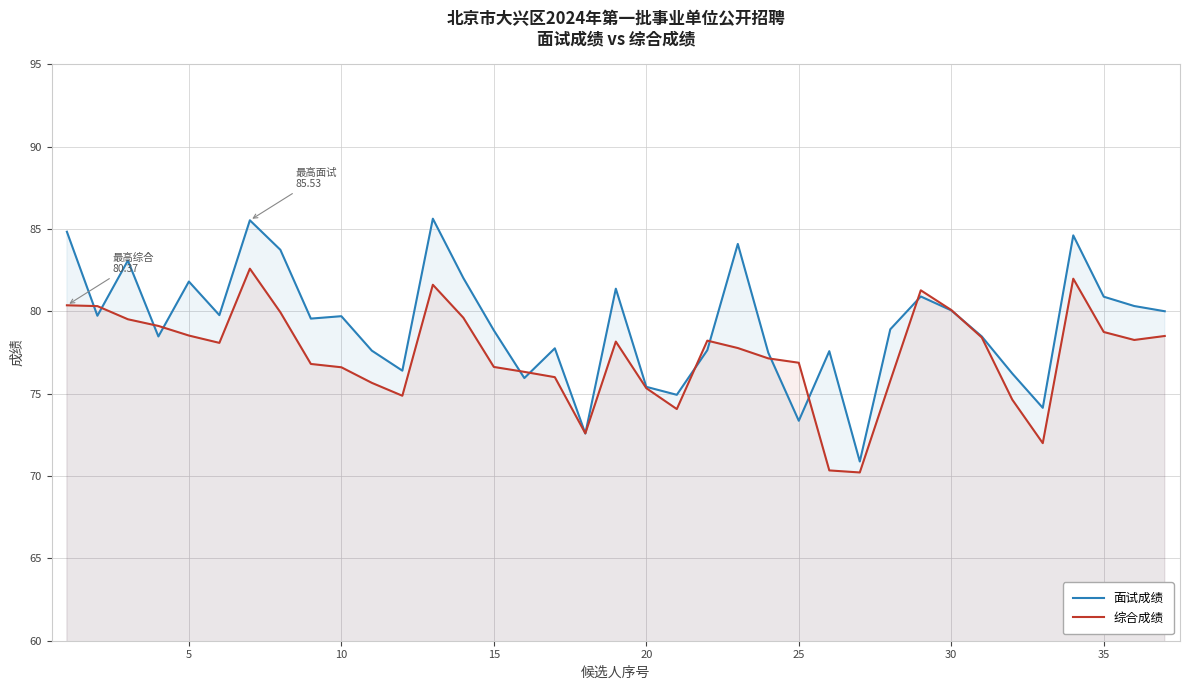

Which series has the largest total across all categories?

面试成绩